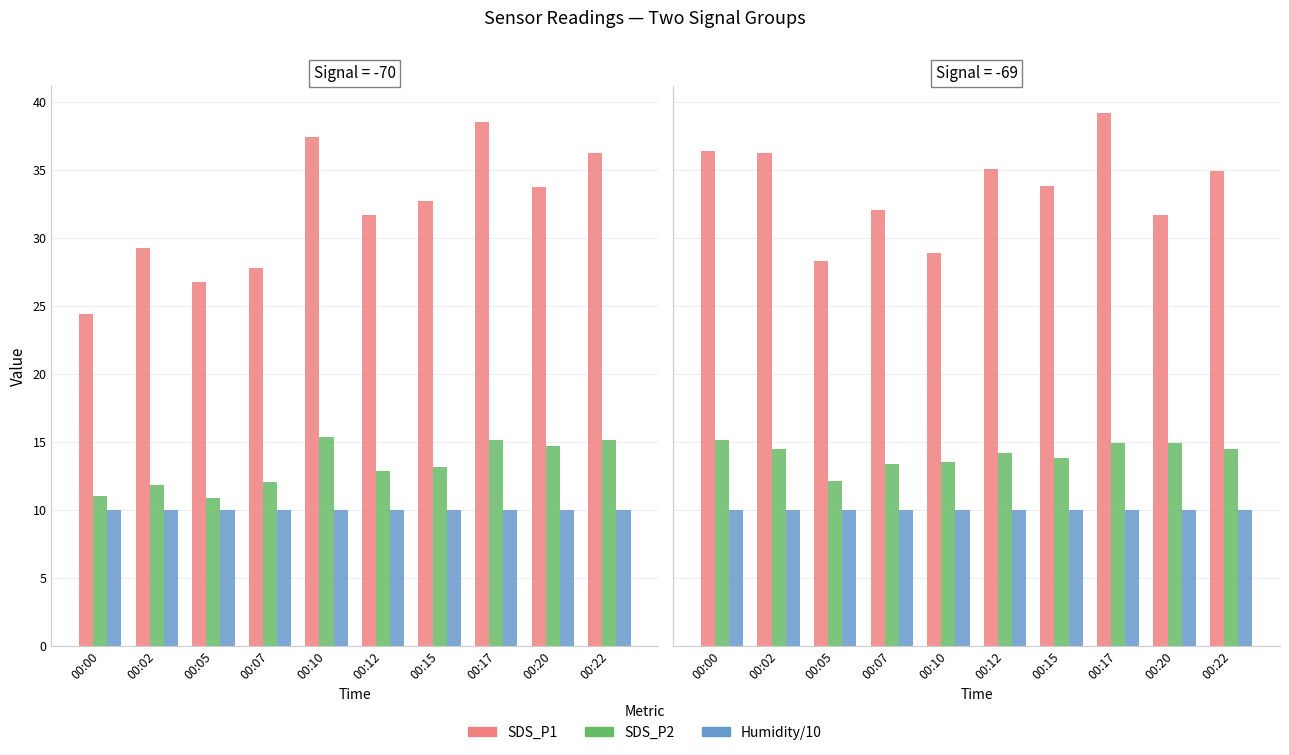

Between 00:12 and 00:22, which series saw the biggest shift?

SDS_P2